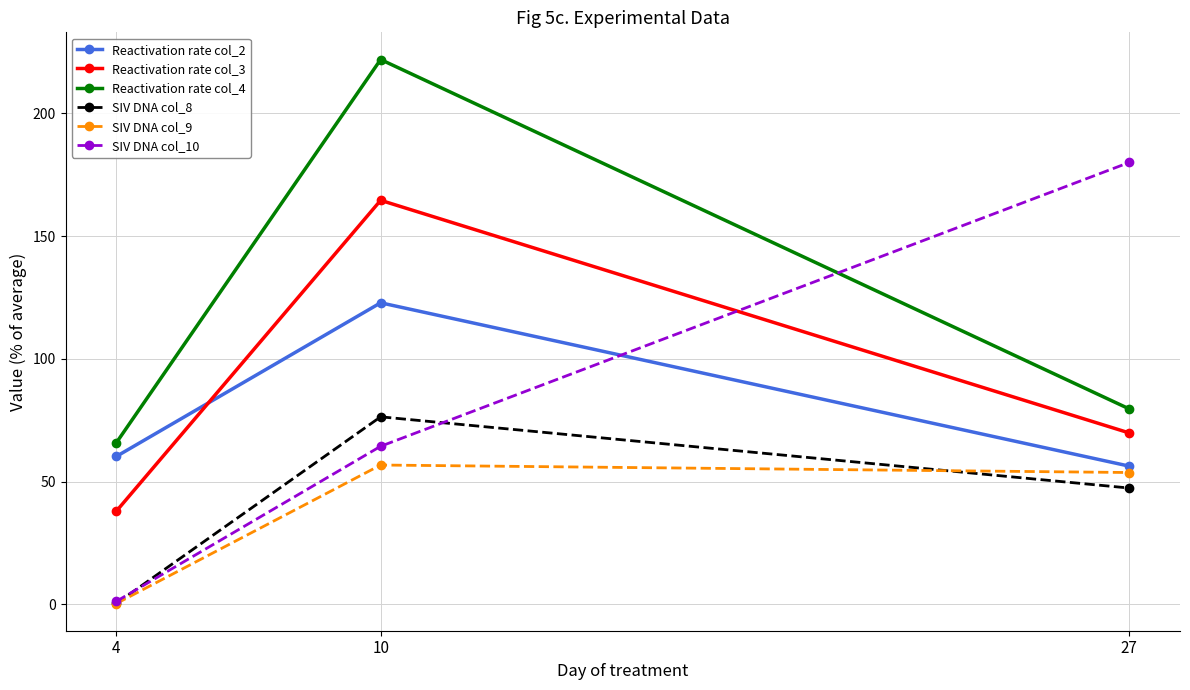

How many data points in SIV DNA col_10 are less than 64?

1